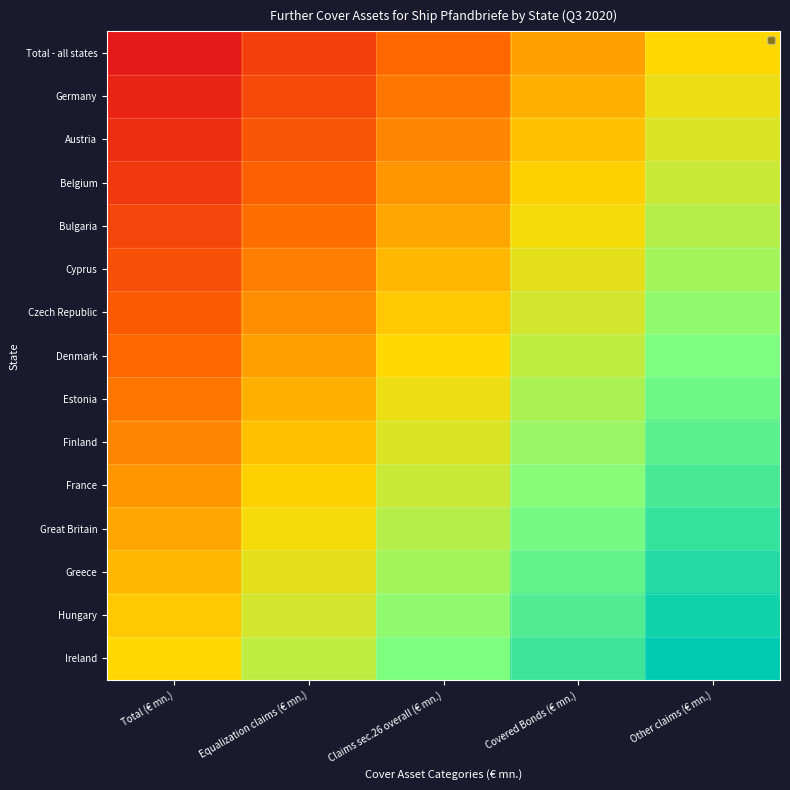

Which label corresponds to the smallest value in the chart?

Total (€ mn.)